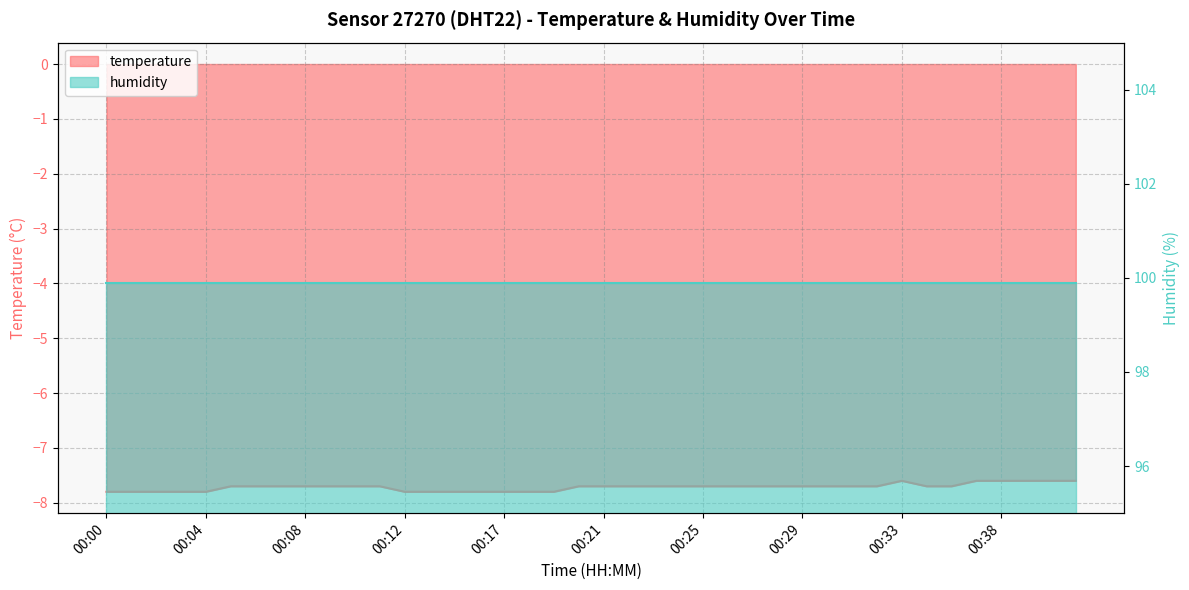

Reading left to right, what are all the values shown in this chart?

-7.8	-7.8	-7.8	-7.8	-7.8	-7.7	-7.7	-7.7	-7.7	-7.7	-7.7	-7.7	-7.8	-7.8	-7.8	-7.8	-7.8	-7.8	-7.8	-7.7	-7.7	-7.7	-7.7	-7.7	-7.7	-7.7	-7.7	-7.7	-7.7	-7.7	-7.7	-7.7	-7.6	-7.7	-7.7	-7.6	-7.6	-7.6	-7.6	-7.6